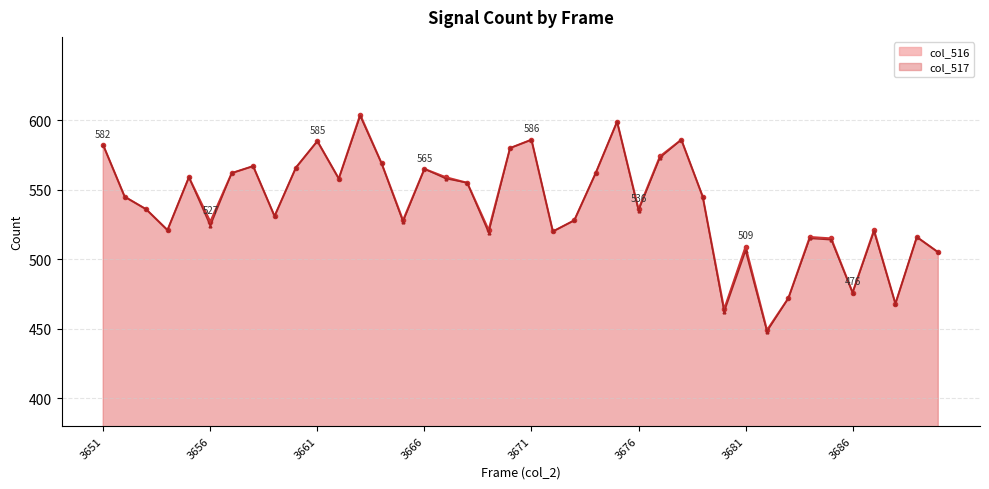

Is the value of col_517_line at 9 greater than the value of col_516_line at 12?

No